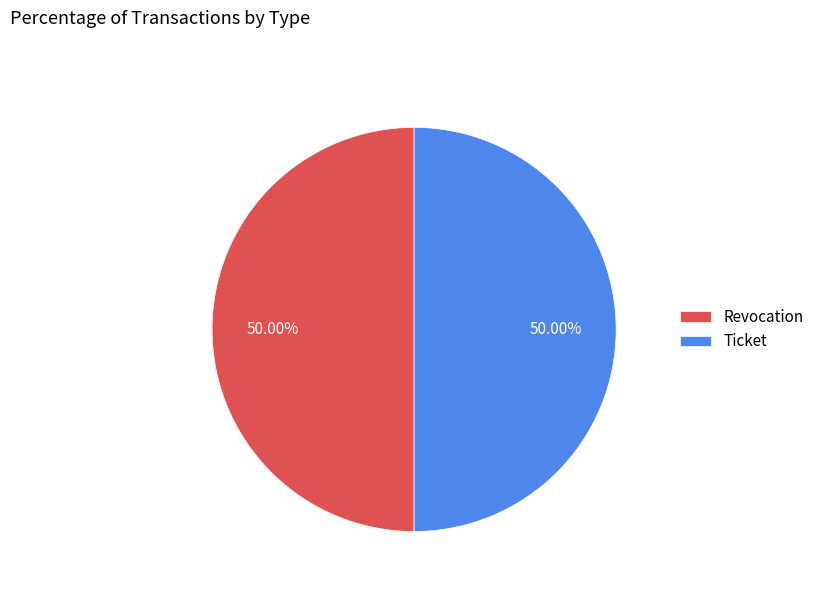

Count the number of slices in the pie.

2